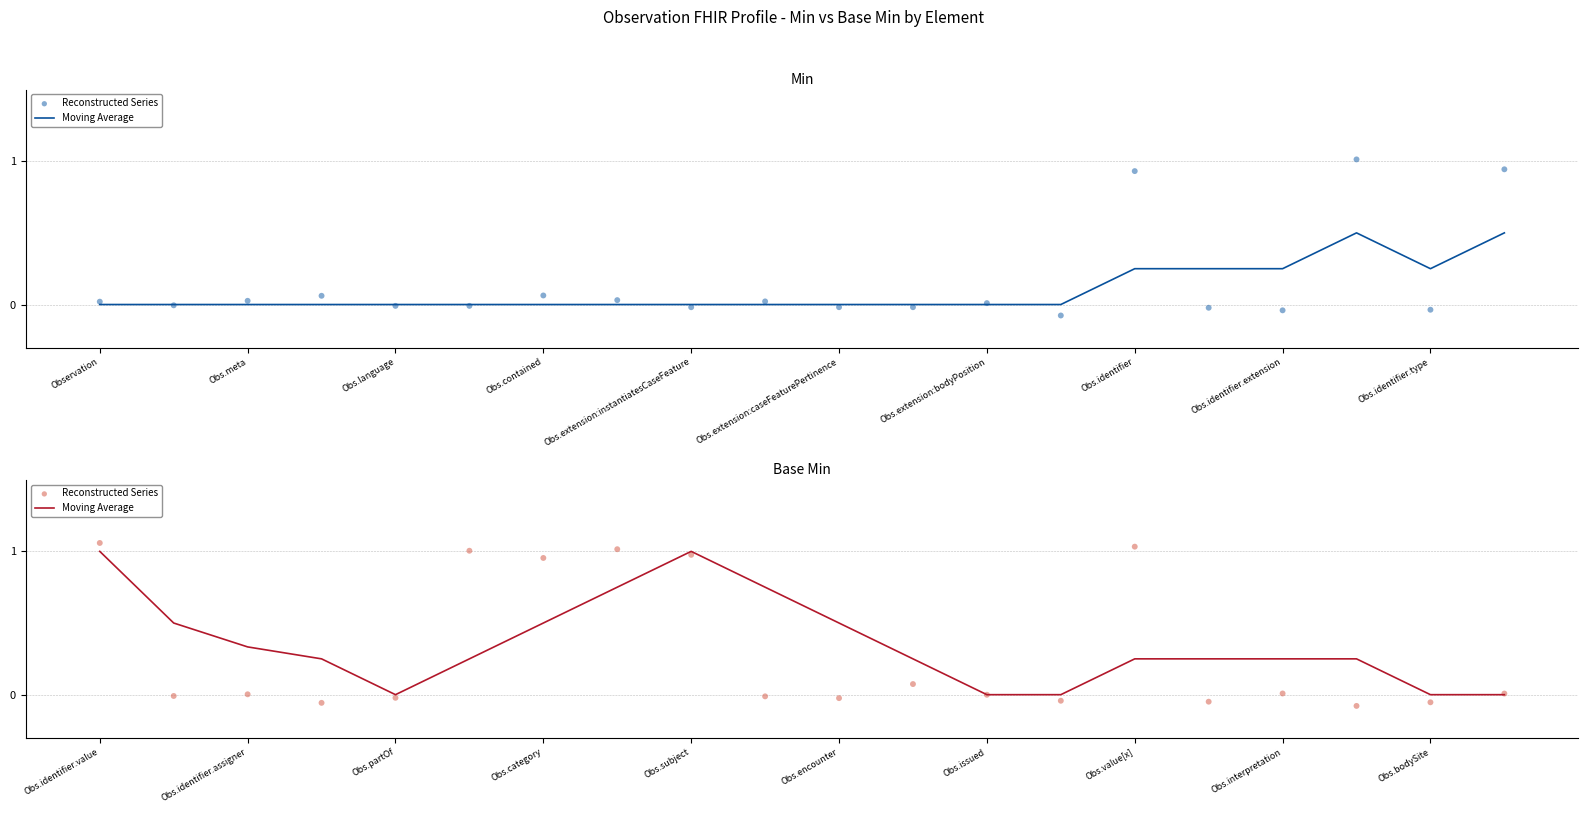

What are all the series names shown in the legend?

Moving Average, Reconstructed Series